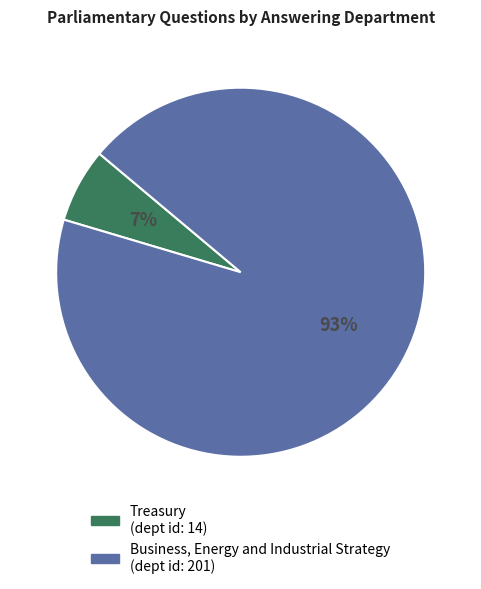

To the nearest percent, what is the average slice percentage?

50%